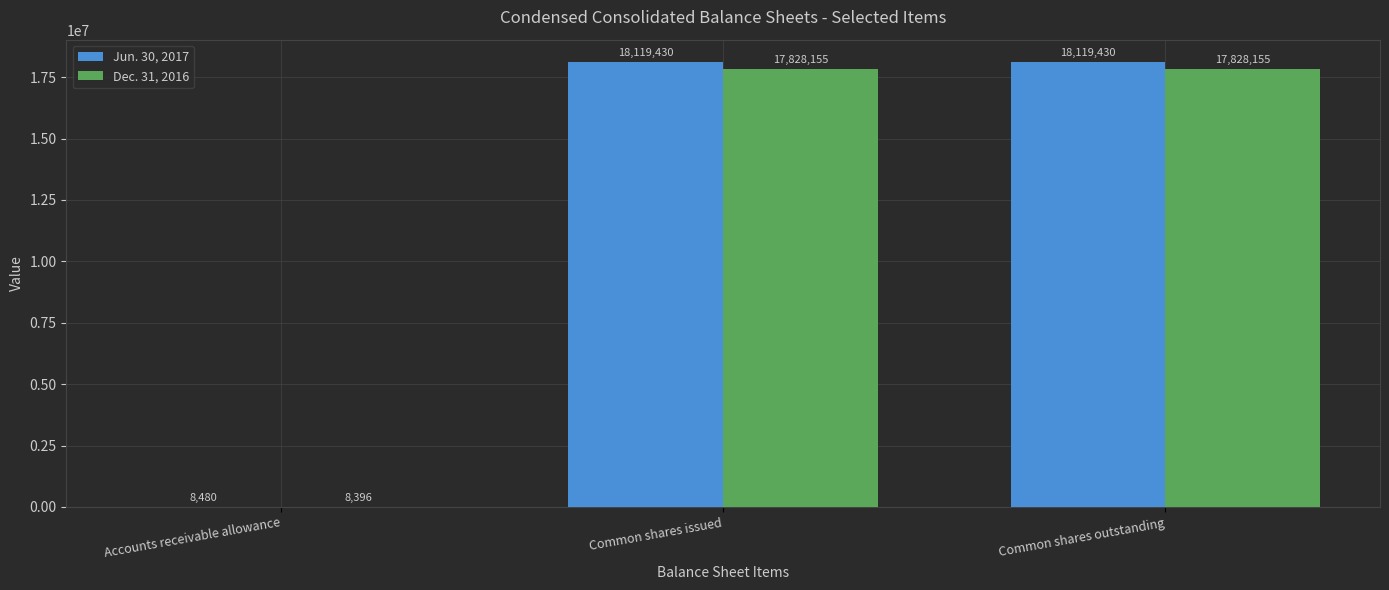

Which series has the widest spread of values?

Jun. 30, 2017